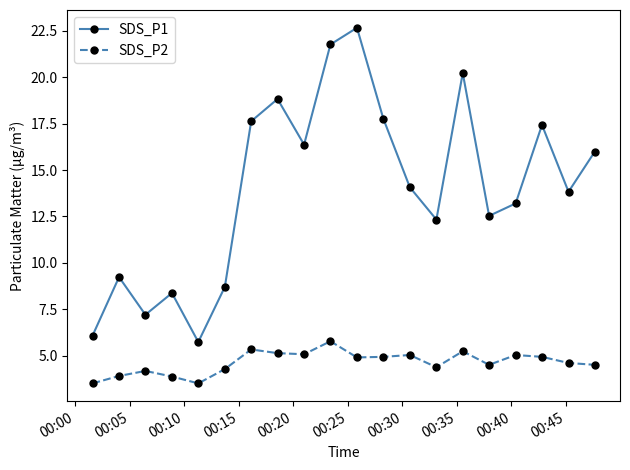

What are all the series names shown in the legend?

SDS_P1, SDS_P2